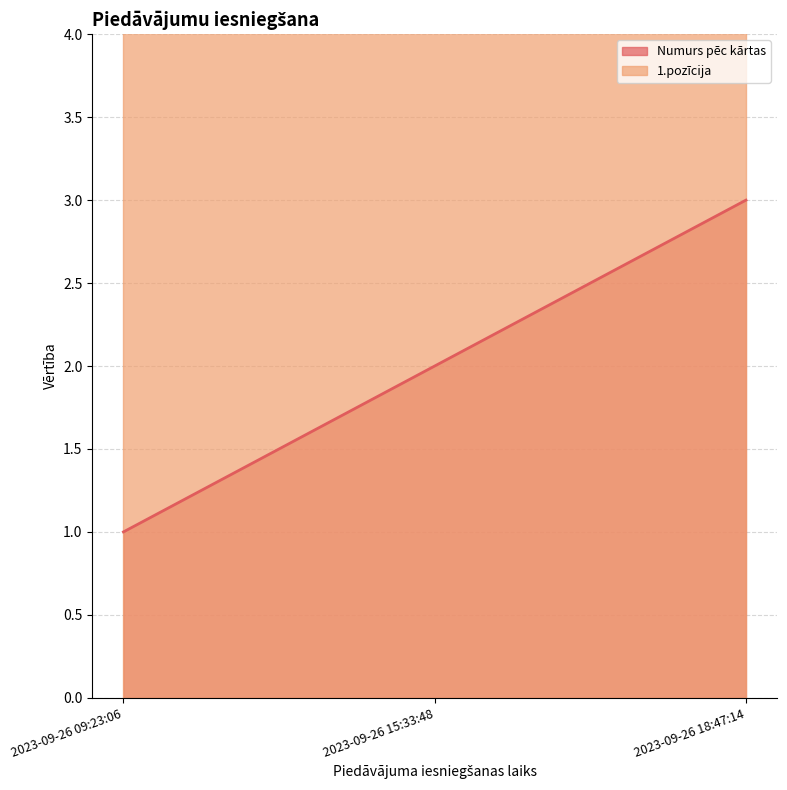

Rank the categories by value from highest to lowest.

2023-09-26 18:47:14, 2023-09-26 15:33:48, 2023-09-26 09:23:06